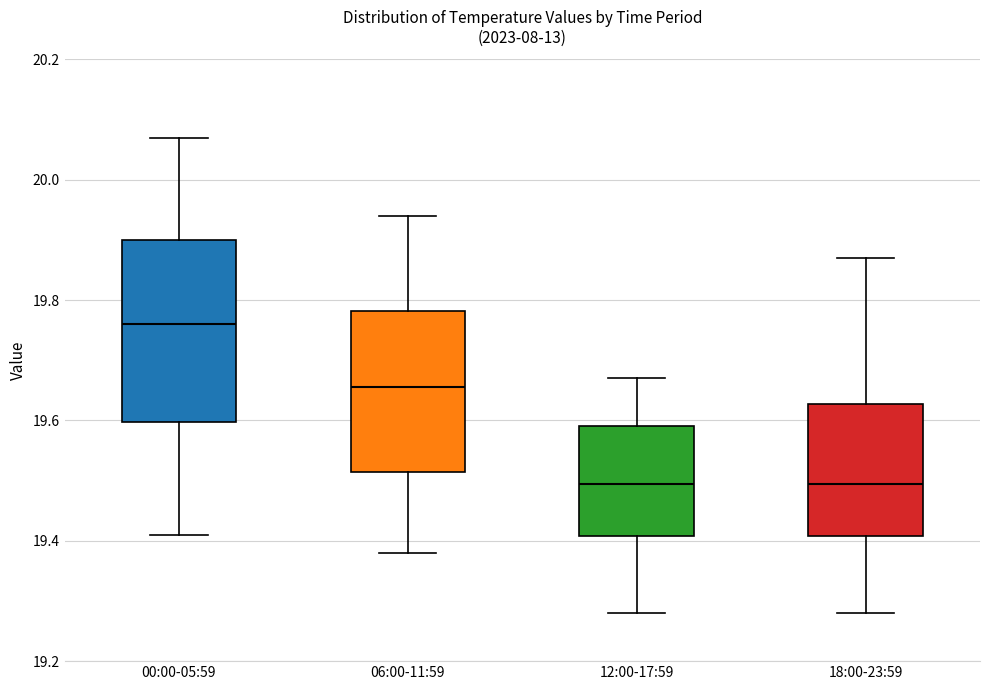

Reading left to right, read every box against the y-axis: the position of its median line, the range the box covers, and the ends of its whiskers. The values are not printed on the chart, so give them approximately, as read against the axis.

00:00-05:59: median 19.76, box 19.60 to 19.90, whiskers 19.42 to 20.08
06:00-11:59: median 19.66, box 19.52 to 19.78, whiskers 19.38 to 19.94
12:00-17:59: median 19.50, box 19.40 to 19.60, whiskers 19.28 to 19.68
18:00-23:59: median 19.50, box 19.40 to 19.62, whiskers 19.28 to 19.88